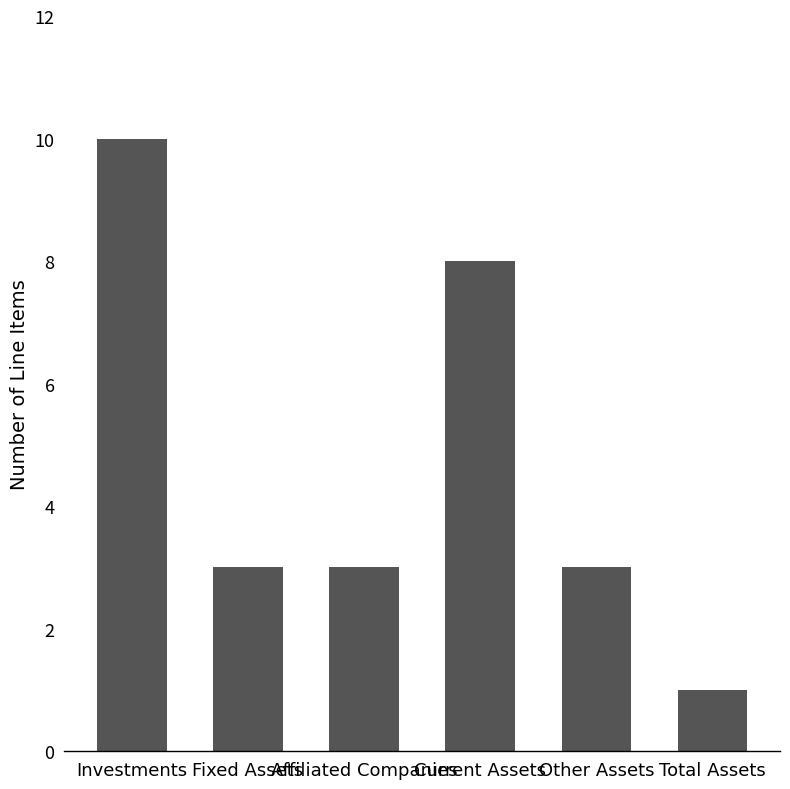

What is the difference between the maximum and minimum values?

9